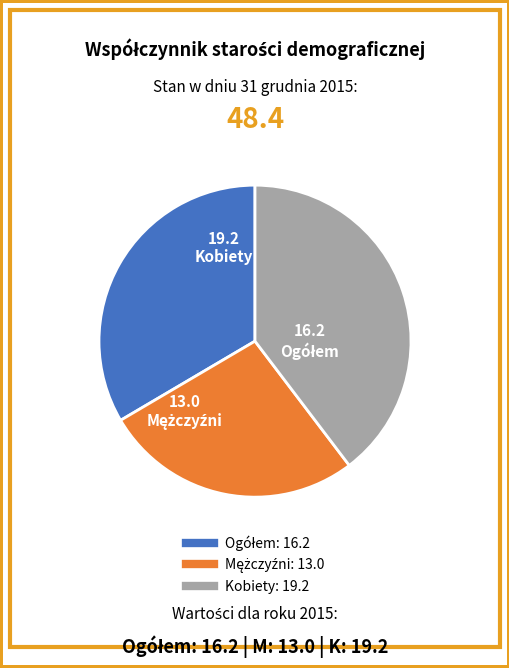

Count the number of slices in the pie.

3